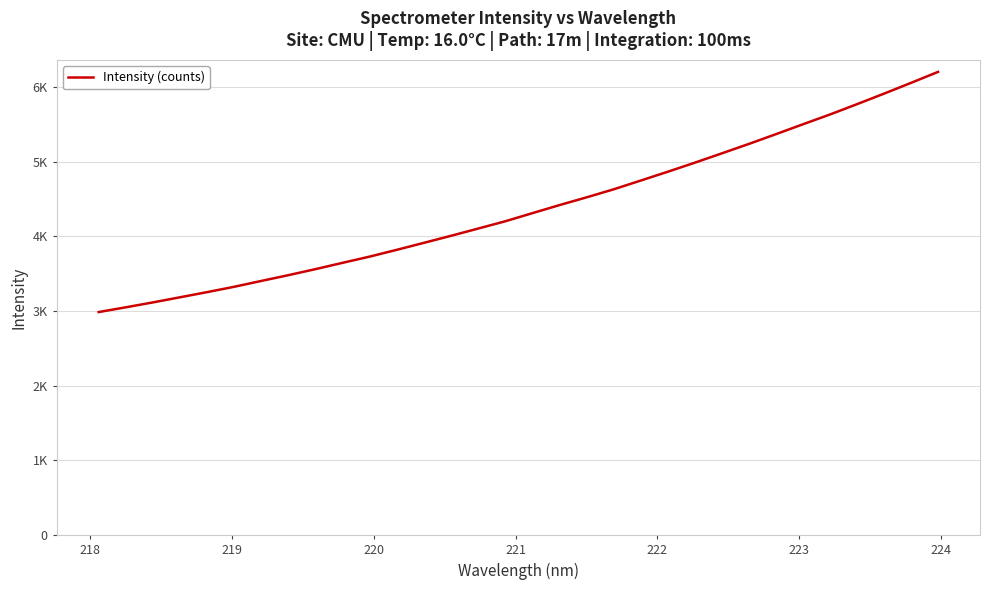

Is this an area chart (filled region under the line)?

No